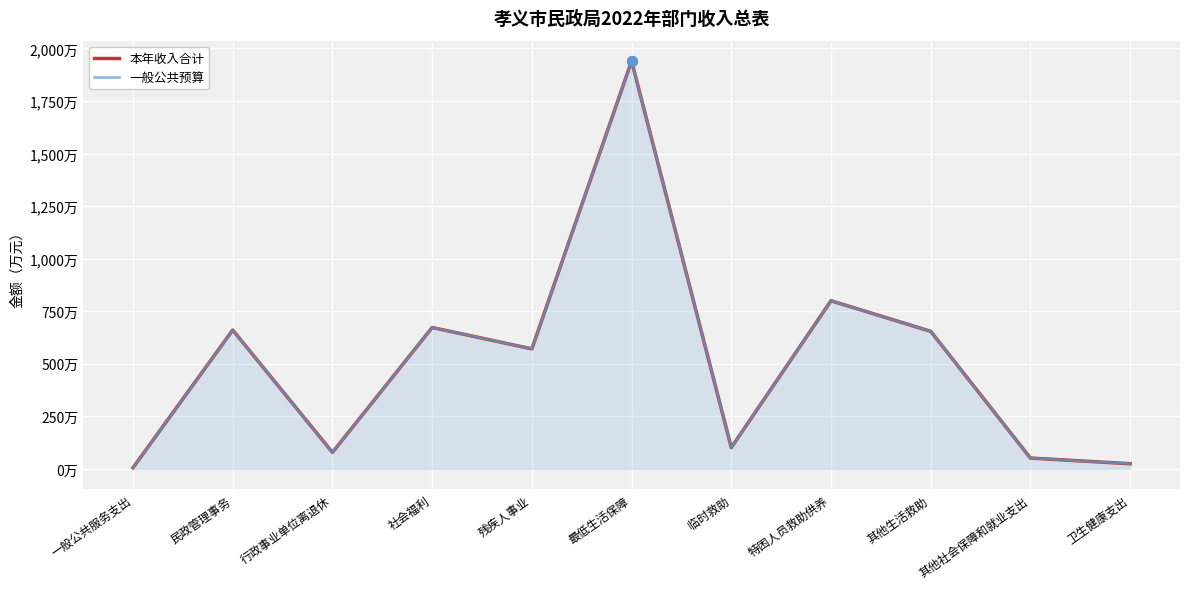

Is it true that 一般公共预算 equals 113.4 at 行政事业单位离退休?

False